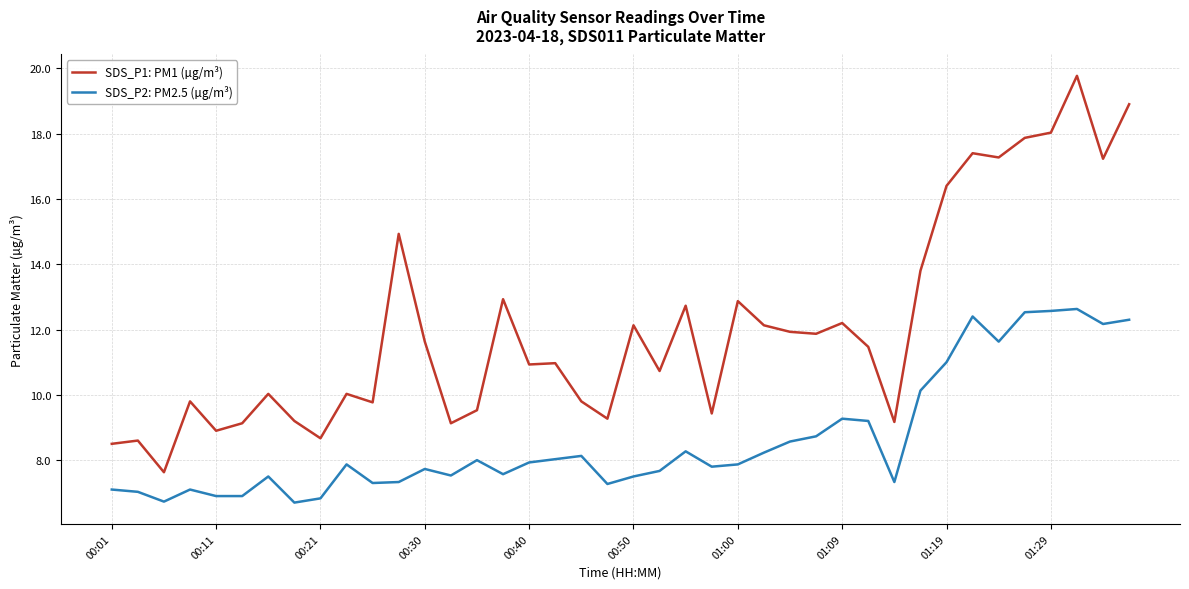

What is the minimum value shown in the chart?

6.7